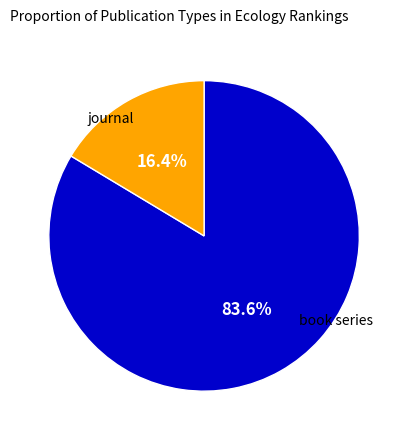

How many segments does this pie chart have?

2